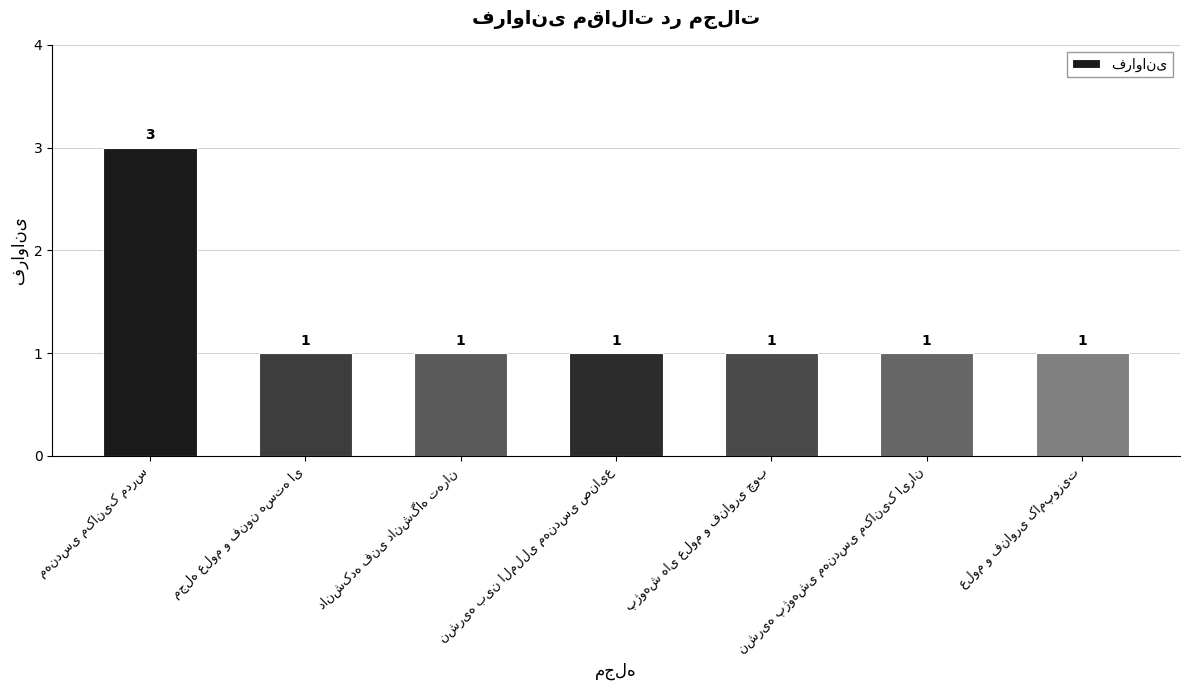

What is the value of the 7th bar from the left?

1